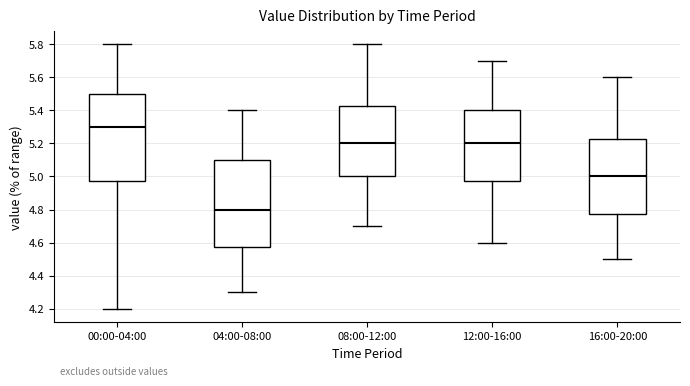

Reading left to right, transcribe this box plot: for each box, give where its median line is, the range the box spans, and where its two whiskers end, as read against the y-axis. The values are not printed on the chart, so give them approximately, as read against the axis.

00:00-04:00: median 5.30, box 4.98 to 5.50, whiskers 4.20 to 5.80
04:00-08:00: median 4.80, box 4.58 to 5.10, whiskers 4.30 to 5.40
08:00-12:00: median 5.20, box 5.00 to 5.42, whiskers 4.70 to 5.80
12:00-16:00: median 5.20, box 4.98 to 5.40, whiskers 4.60 to 5.70
16:00-20:00: median 5.00, box 4.78 to 5.22, whiskers 4.50 to 5.60